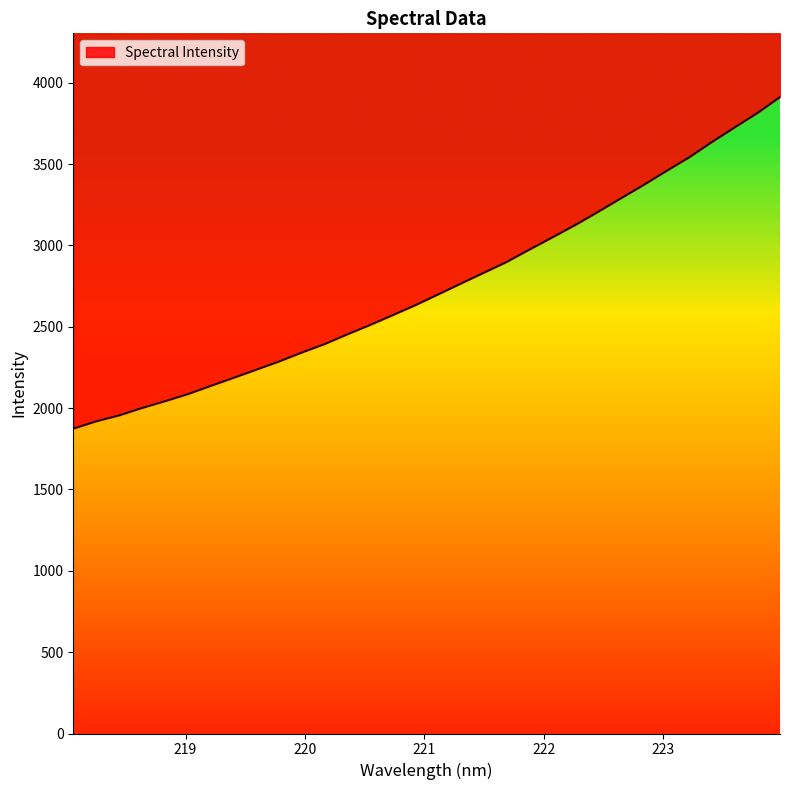

True or false: the data shows 2766.5 at 221.3083.

True